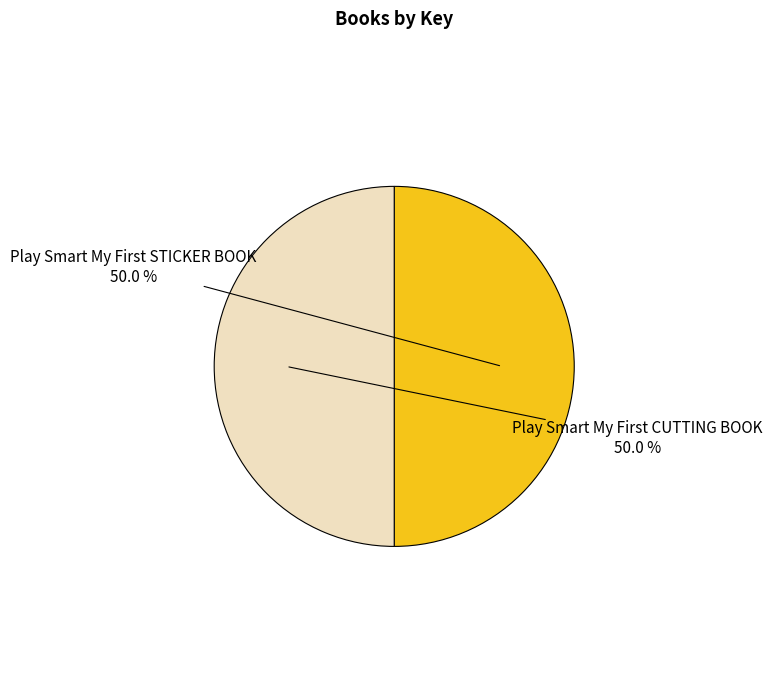

Which slice represents more than half of the pie?

Play Smart My First CUTTING BOOK